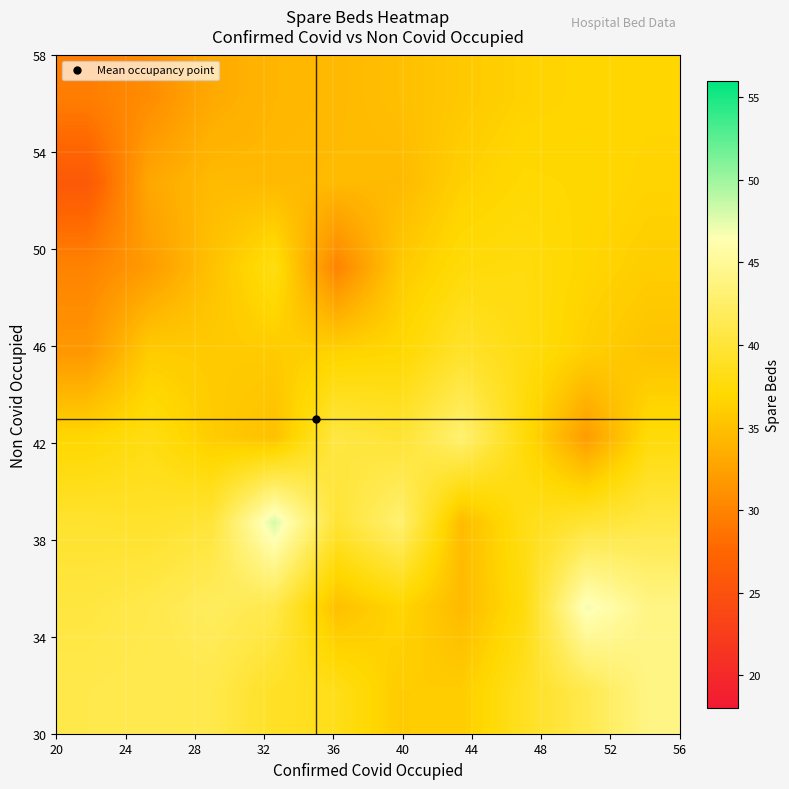

At how many categories does at least one series exceed 43?

3